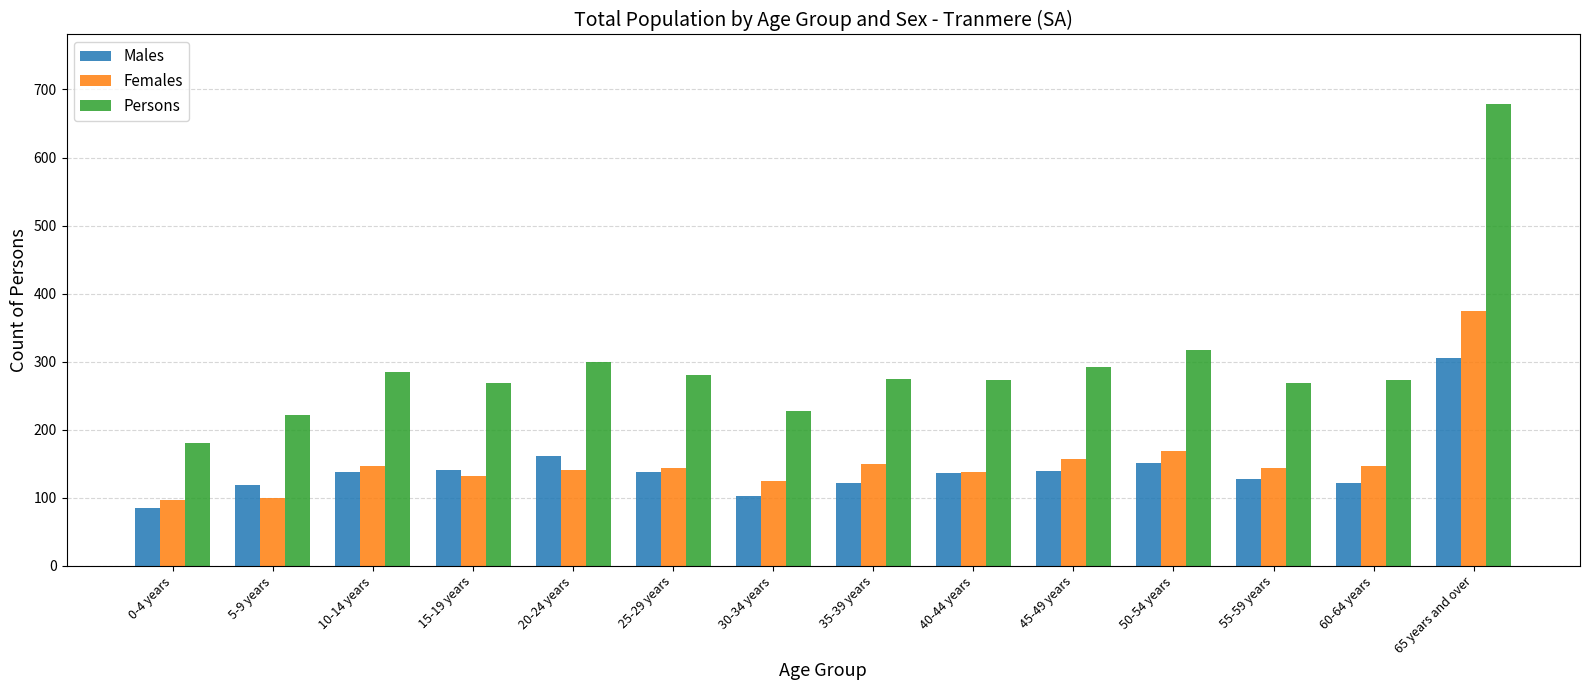

What is the difference between the highest and lowest values at 50-54 years?

166